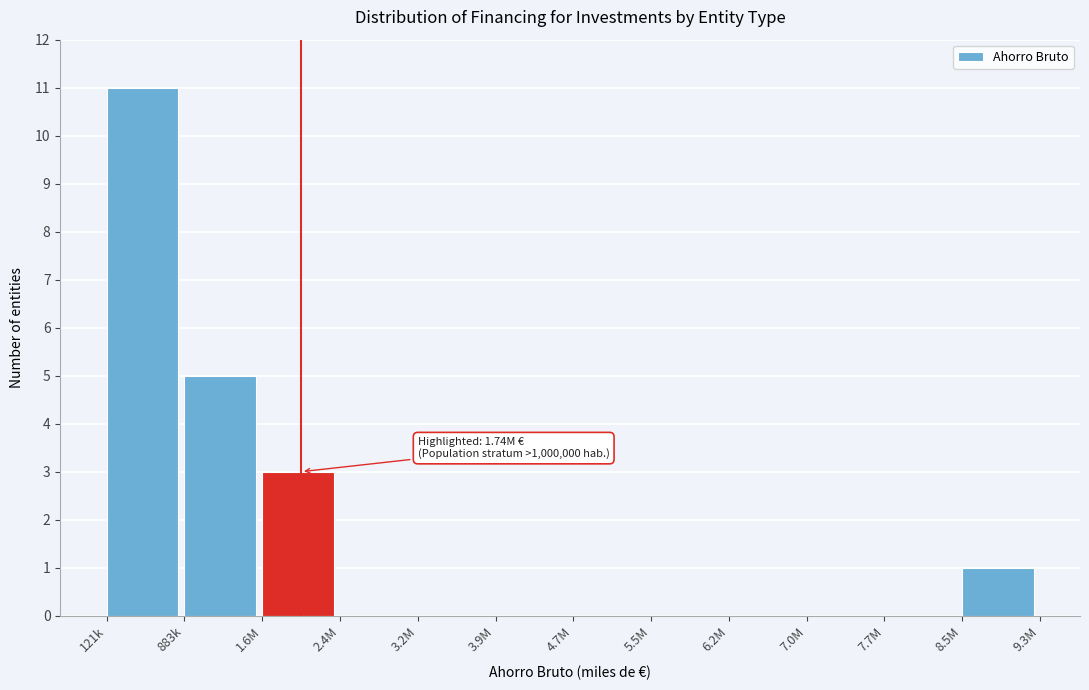

At which category does the chart reach its peak across all series?

121k